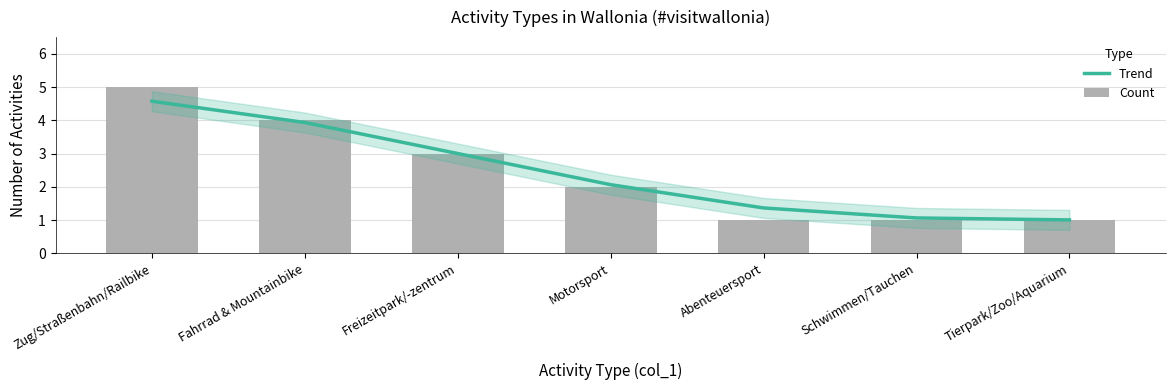

At Fahrrad & Mountainbike, list the series in order from largest to smallest.

Count, Trend